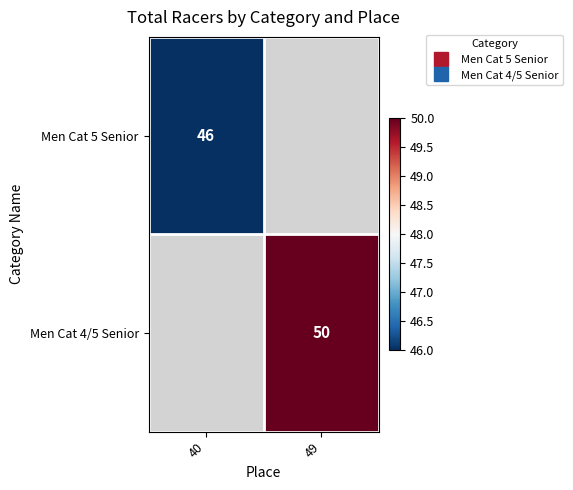

Count the number of data series in this chart.

2